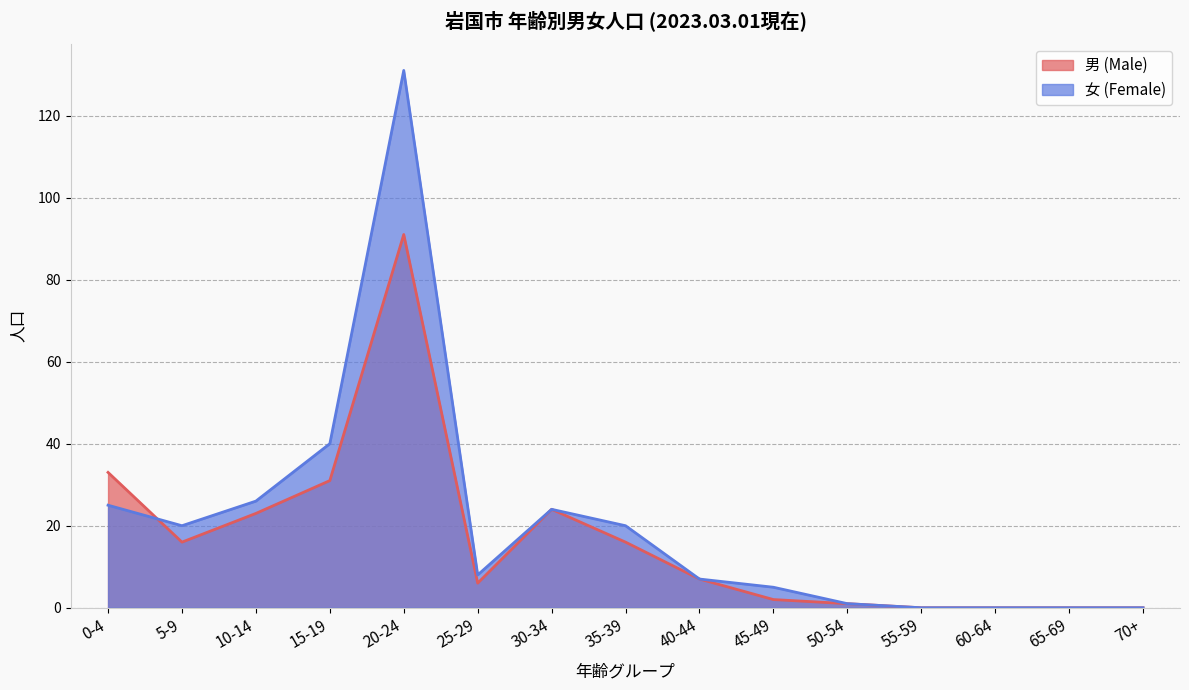

Reading right to left, transcribe all the data shown in this chart.

男 (Male): 0	0	0	0	1	2	7	16	24	6	91	31	23	16	33
女 (Female): 0	0	0	0	1	5	7	20	24	8	131	40	26	20	25